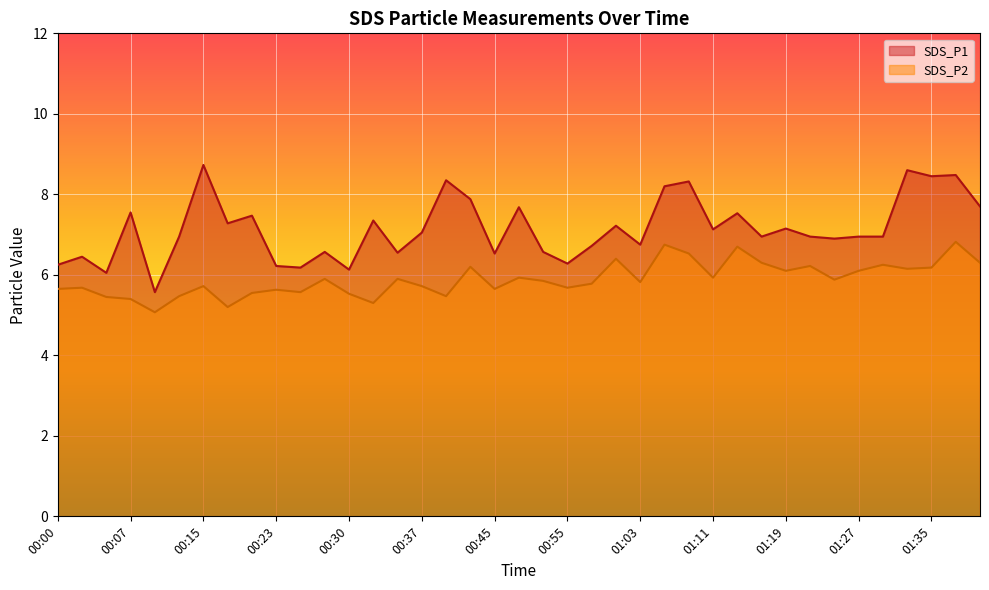

Where is SDS_P1 nearest to the value 7?

00:12